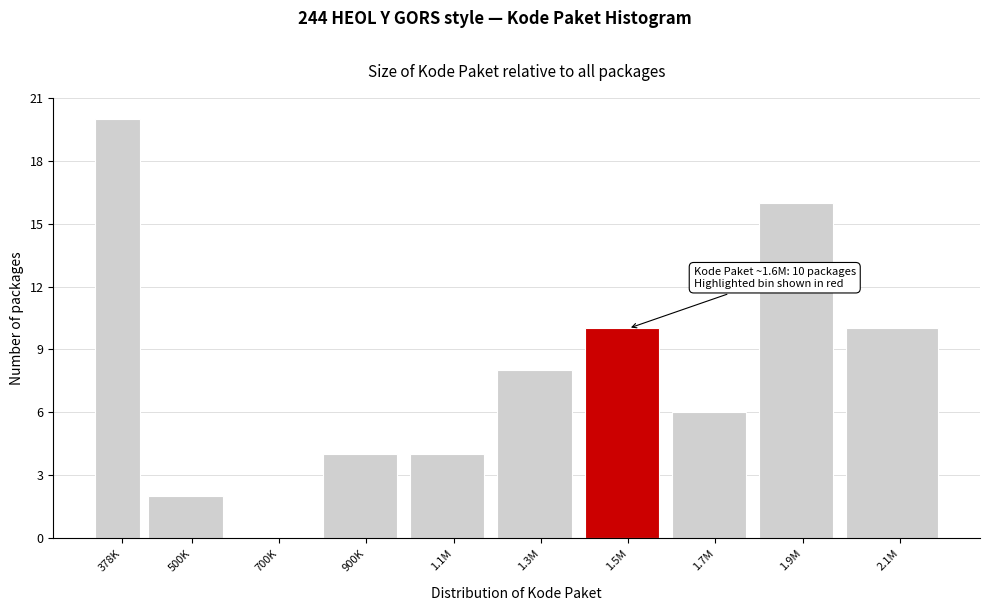

Reading left to right, what are all the values shown in this chart?

378K=20	500K=2	700K=0	900K=4	1.1M=4	1.3M=8	1.5M=10	1.7M=6	1.9M=16	2.1M=10